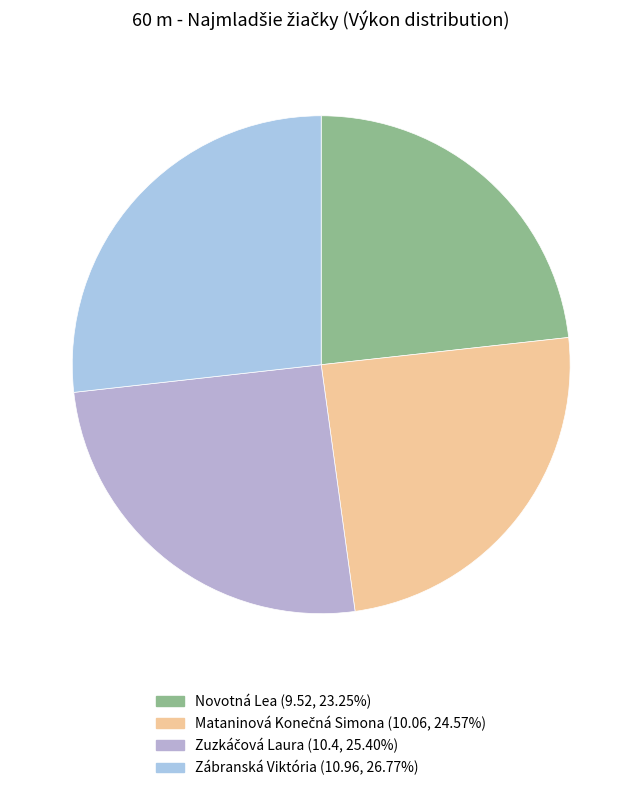

Is it true that Mataninová Konečná Simona is 33% of the pie?

False